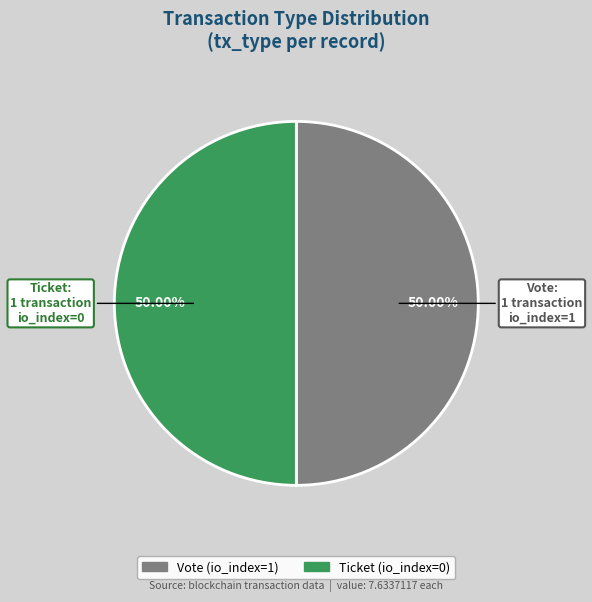

What percentage do Vote and Ticket together represent?

100.0%